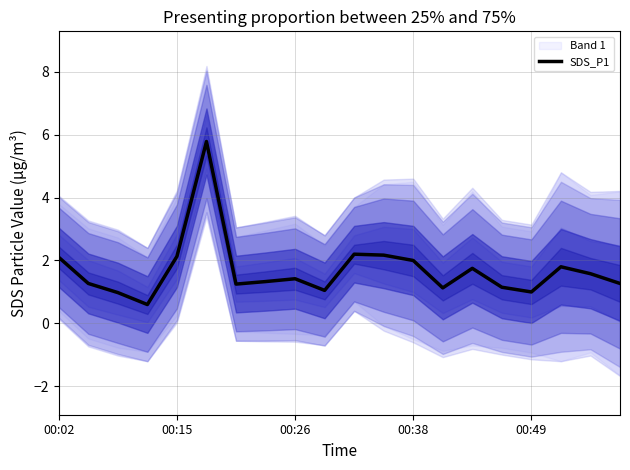

Does the chart have visible grid lines?

Yes